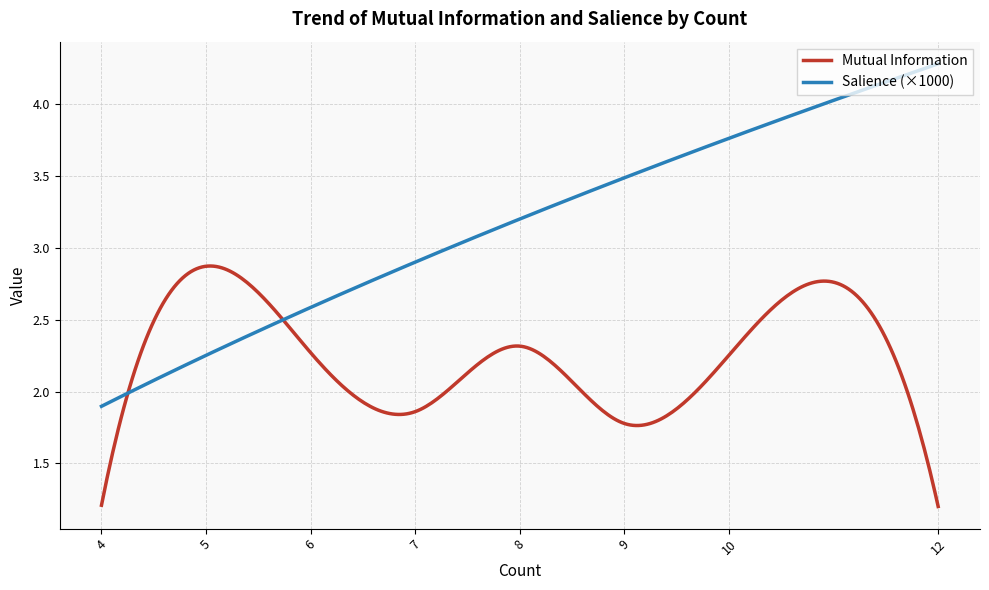

List the series in order of their overall mean, highest first.

Salience (×1000), Mutual Information